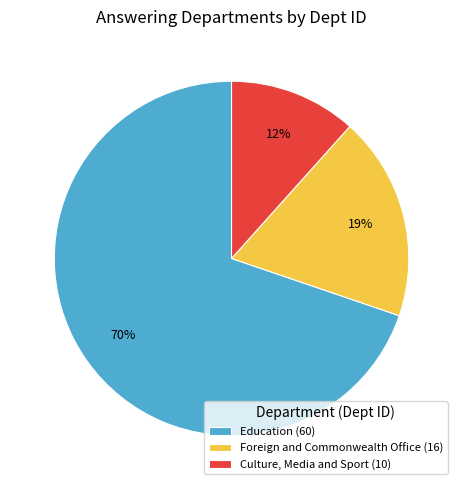

Between Culture, Media and Sport and Foreign and Commonwealth Office, which is larger?

Foreign and Commonwealth Office